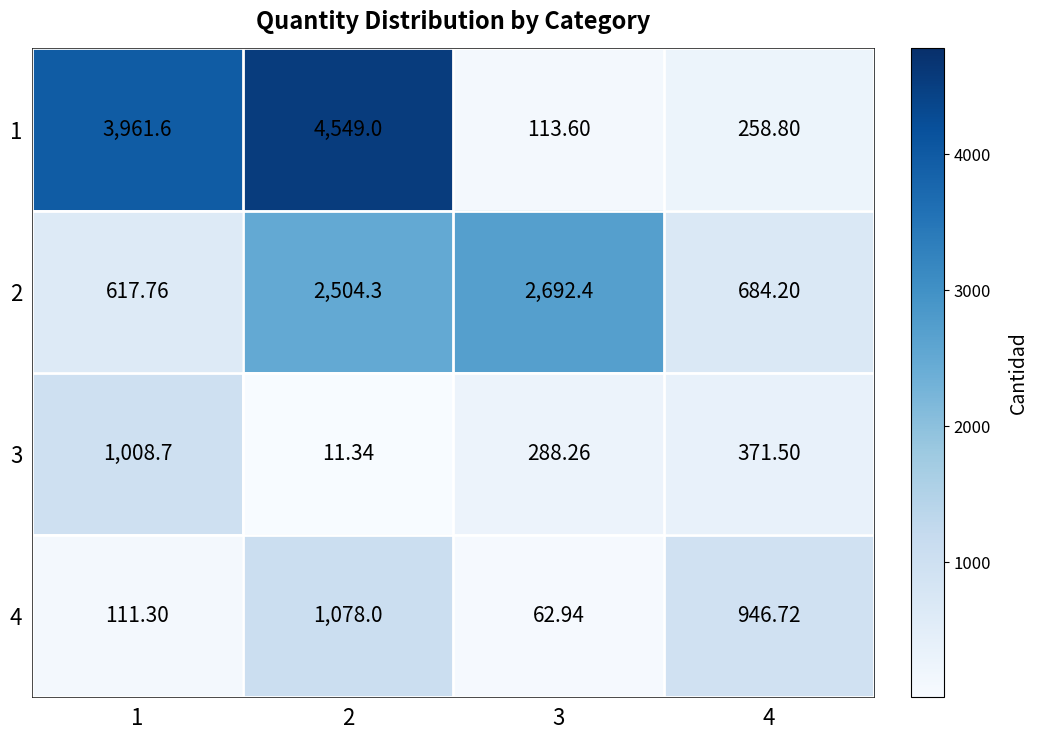

Which series changed the most between 2 and 4?

1